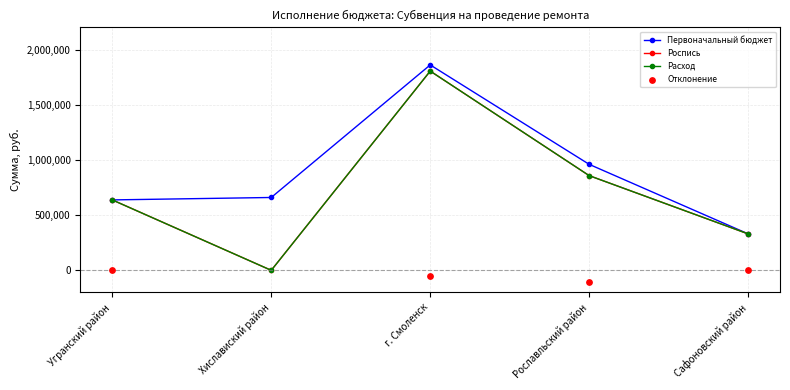

At how many categories does at least one series exceed 1147692?

1